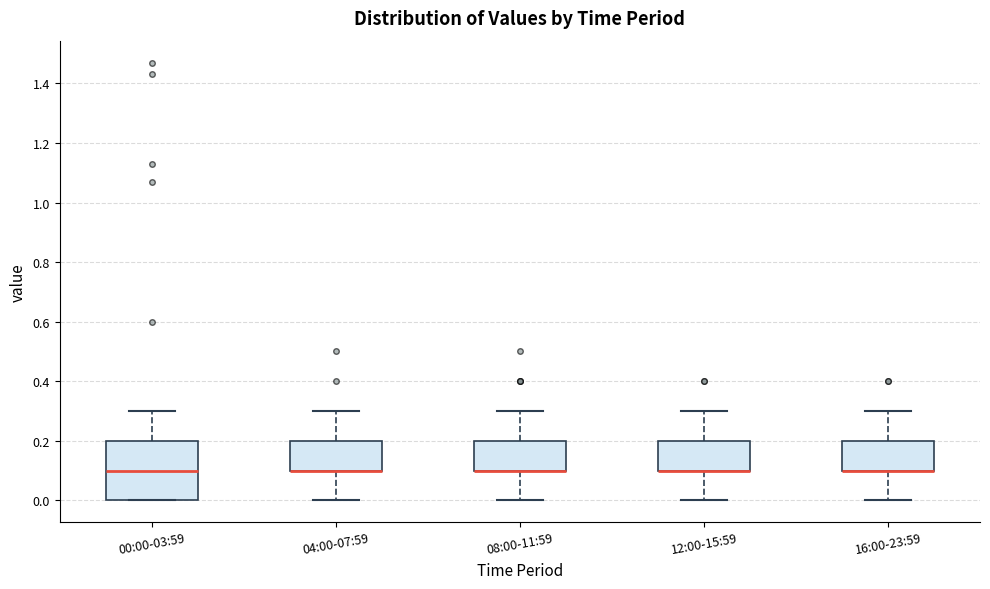

Reading left to right, read every box against the y-axis: the position of its median line, the range the box covers, and the ends of its whiskers. The values are not printed on the chart, so give them approximately, as read against the axis.

00:00-03:59: median 0.1, box 0.0 to 0.2, whiskers 0.0 to 0.3
04:00-07:59: median 0.1 (drawn on the box's lower edge), box 0.1 to 0.2, whiskers 0.0 to 0.3
08:00-11:59: median 0.1 (drawn on the box's lower edge), box 0.1 to 0.2, whiskers 0.0 to 0.3
12:00-15:59: median 0.1 (drawn on the box's lower edge), box 0.1 to 0.2, whiskers 0.0 to 0.3
16:00-23:59: median 0.1 (drawn on the box's lower edge), box 0.1 to 0.2, whiskers 0.0 to 0.3